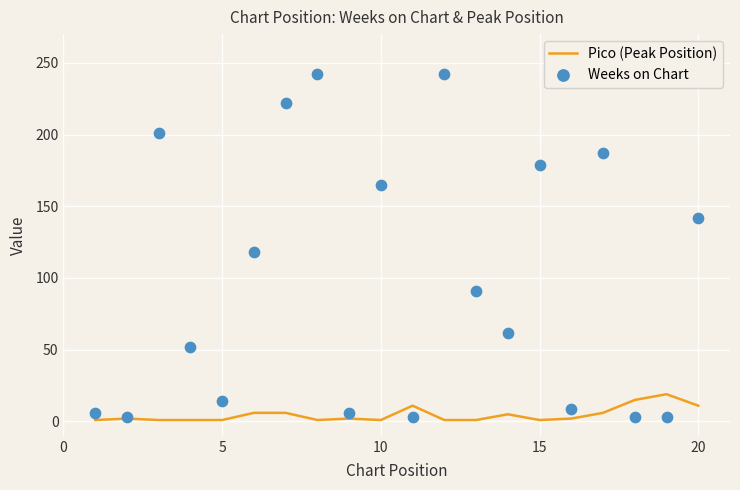

Which series has the largest total across all categories?

Weeks on Chart